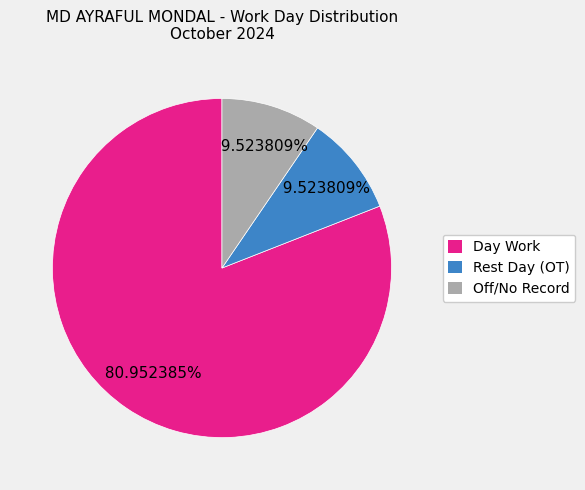

How many segments does this pie chart have?

3